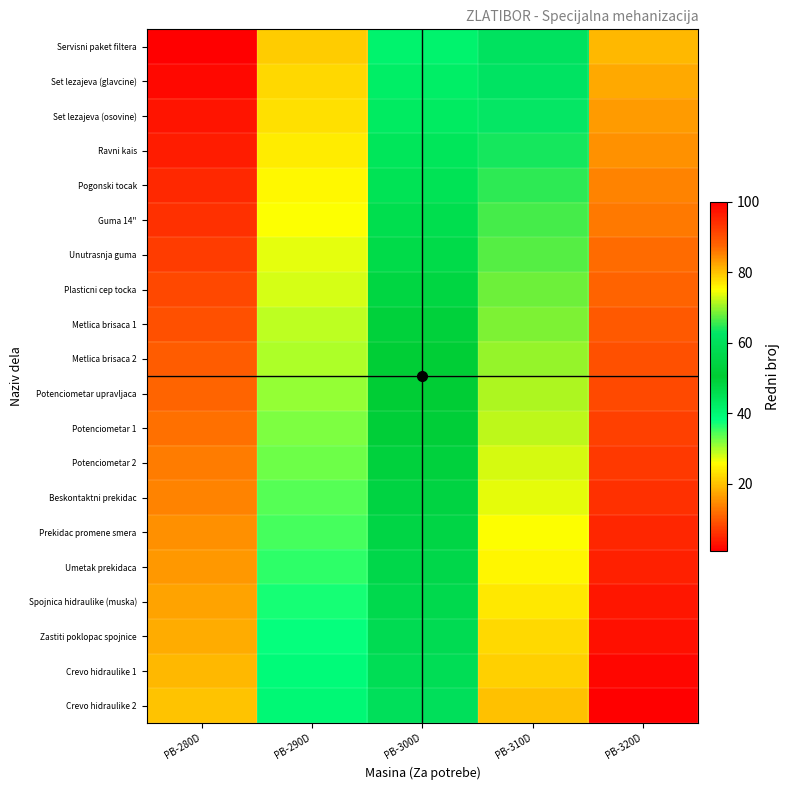

Rank the series by their maximum value, from highest to lowest.

Crevo hidraulike 2, Crevo hidraulike 1, Zastiti poklopac spojnice, Spojnica hidraulike (muska), Umetak prekidaca, Prekidac promene smera, Beskontaktni prekidac, Potenciometar 2, Potenciometar 1, Potenciometar upravljaca, Metlica brisaca 2, Metlica brisaca 1, Plasticni cep tocka, Unutrasnja guma, Guma 14", Pogonski tocak, Ravni kais, Set lezajeva (osovine), Set lezajeva (glavcine), Servisni paket filtera